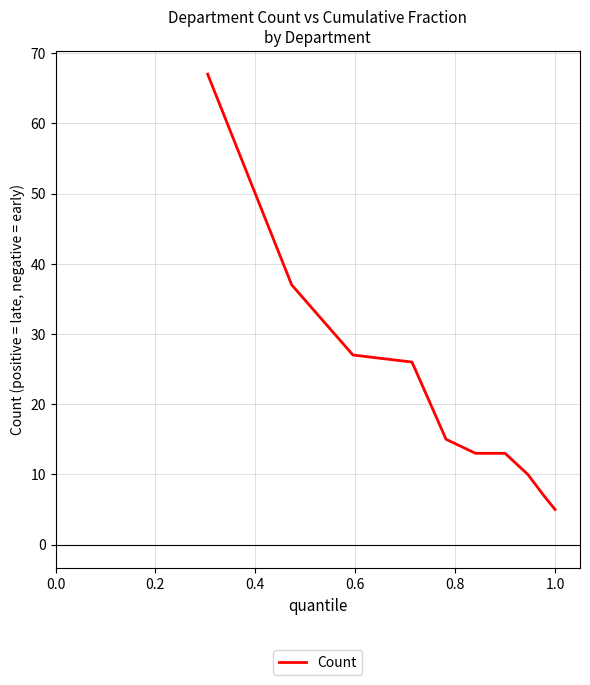

What is the difference between the maximum and minimum values?

62